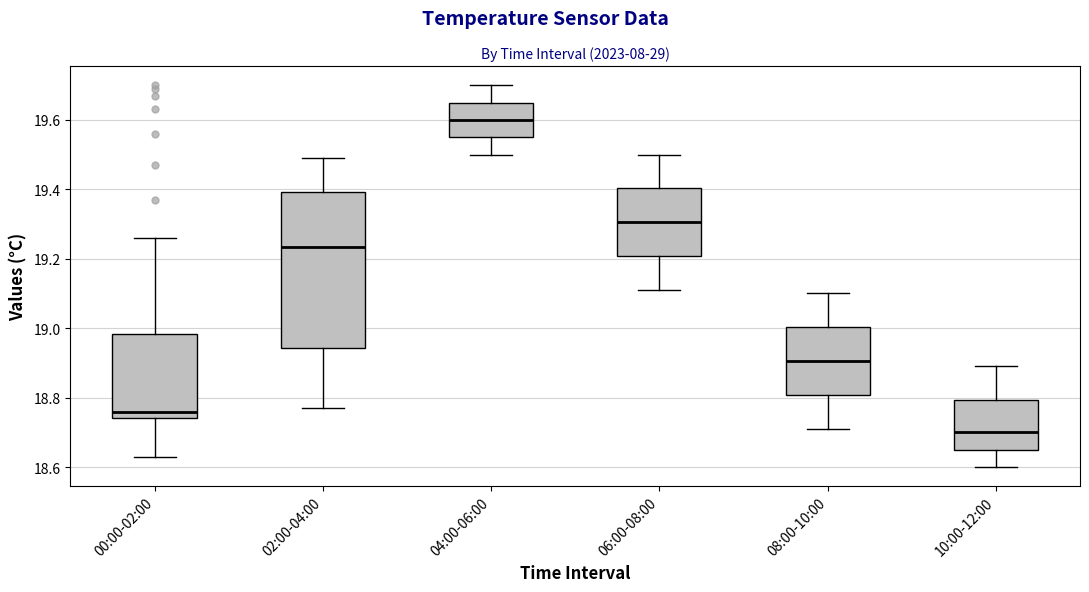

Reading left to right, transcribe this box plot: for each box, give where its median line is, the range the box spans, and where its two whiskers end, as read against the y-axis. The values are not printed on the chart, so give them approximately, as read against the axis.

00:00-02:00: median 18.76, box 18.74 to 18.98, whiskers 18.64 to 19.26
02:00-04:00: median 19.24, box 18.94 to 19.40, whiskers 18.78 to 19.50
04:00-06:00: median 19.60, box 19.56 to 19.66, whiskers 19.50 to 19.70
06:00-08:00: median 19.30, box 19.20 to 19.40, whiskers 19.12 to 19.50
08:00-10:00: median 18.90, box 18.80 to 19.00, whiskers 18.72 to 19.10
10:00-12:00: median 18.70, box 18.66 to 18.80, whiskers 18.60 to 18.90